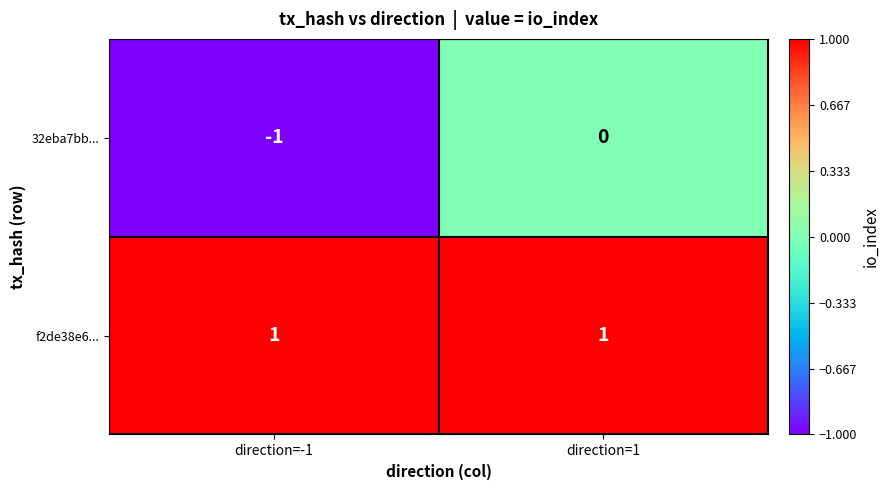

At which category is the sum across all series the highest?

direction=1